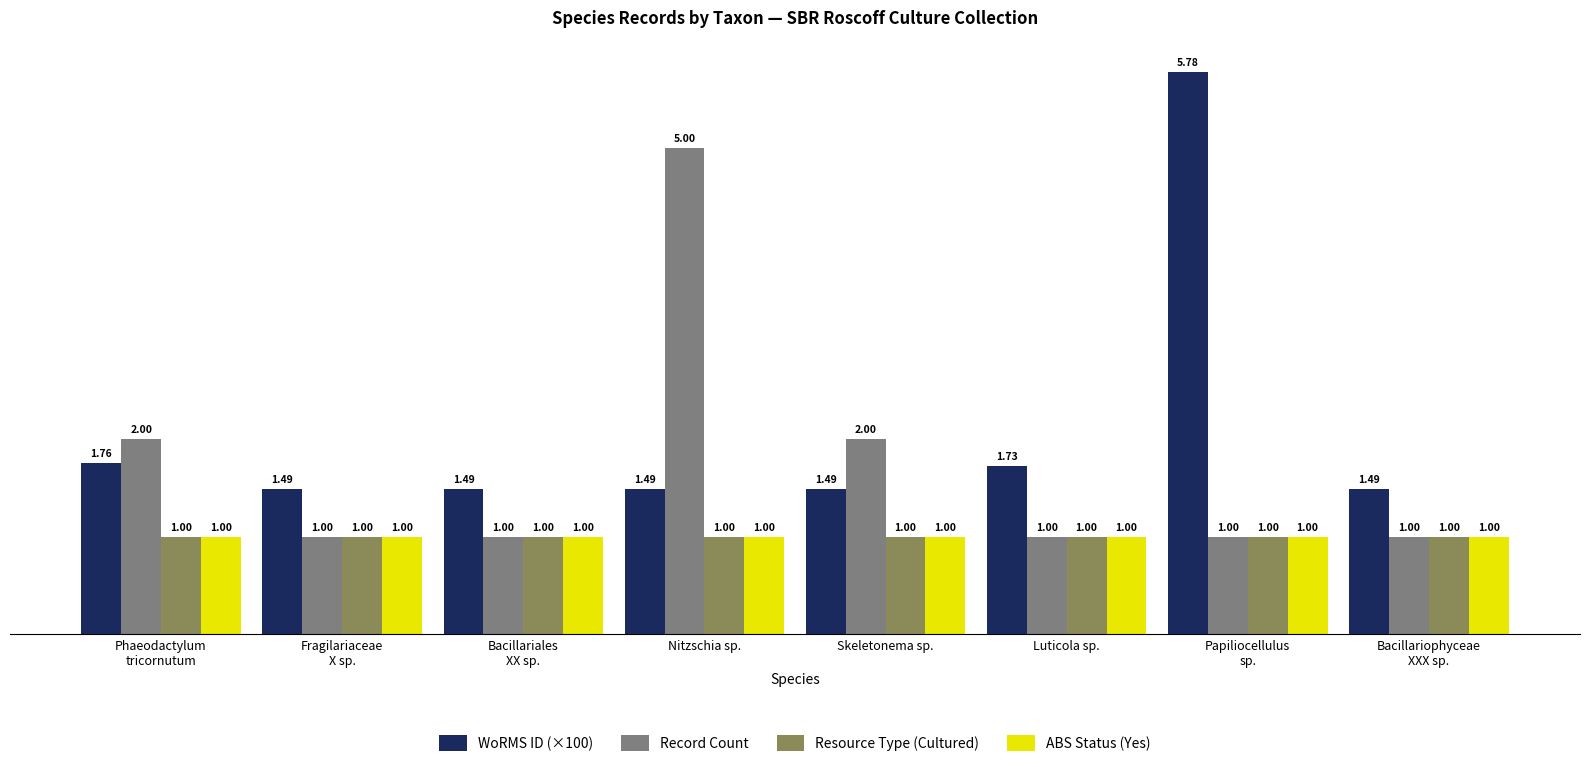

Read the Resource Type (Cultured) value at Skeletonema sp..

1.0